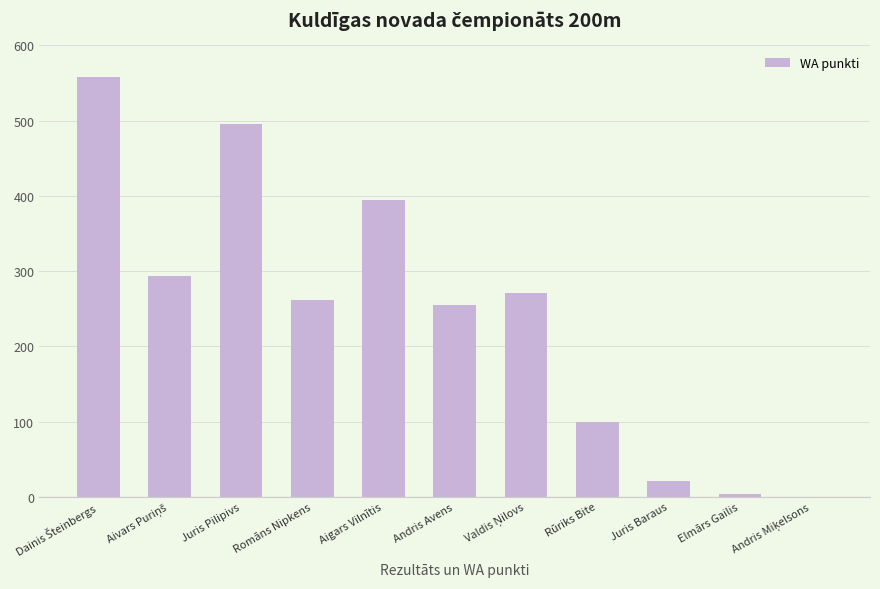

What is the change in value from Romāns Nipkens to Juris Baraus?

-241